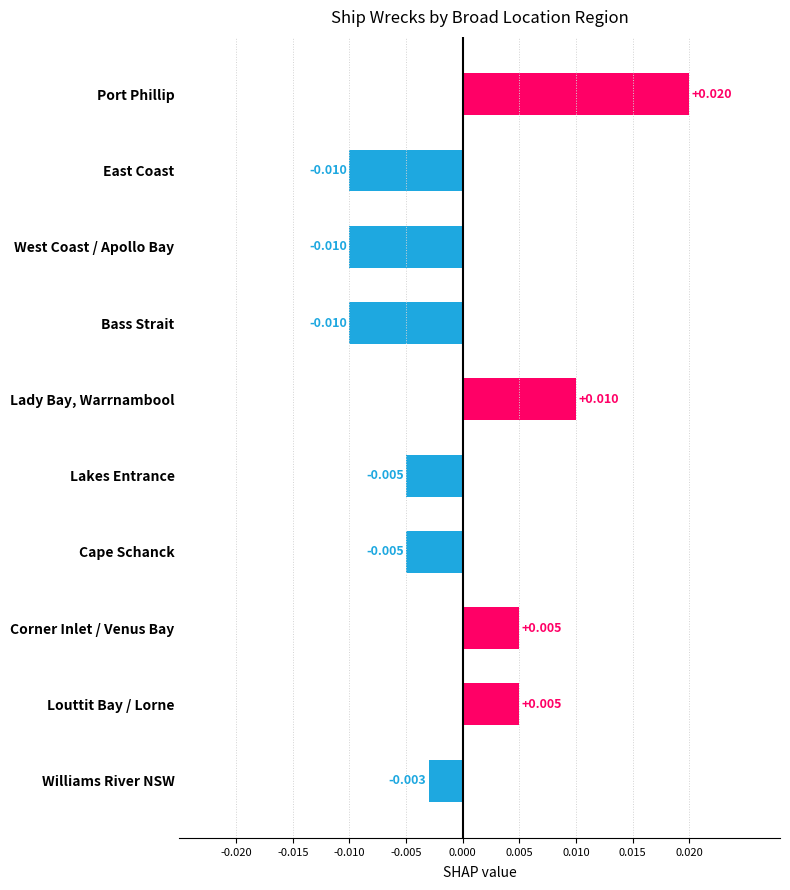

What is the label of the 7th bar from the top?

Cape Schanck